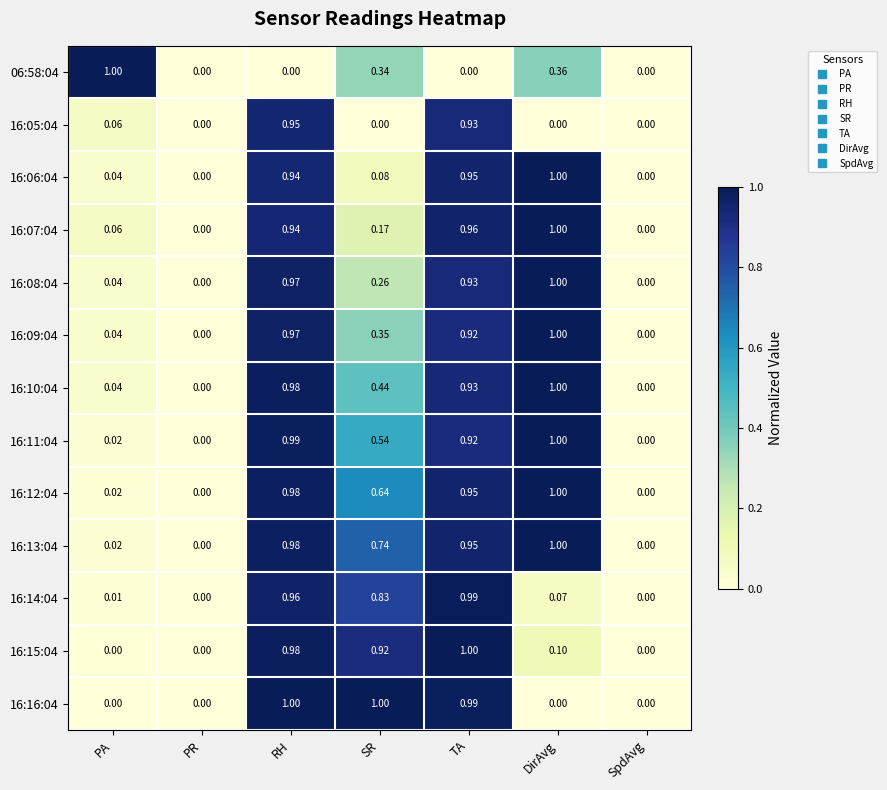

At which category is the sum across all series the highest?

RH